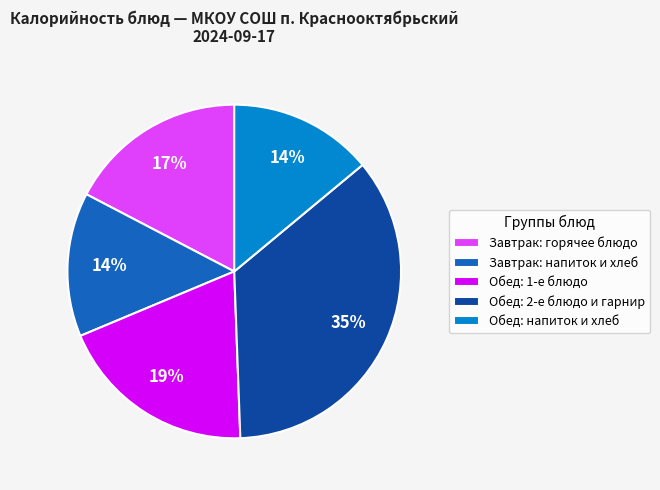

Count the number of slices in the pie.

5